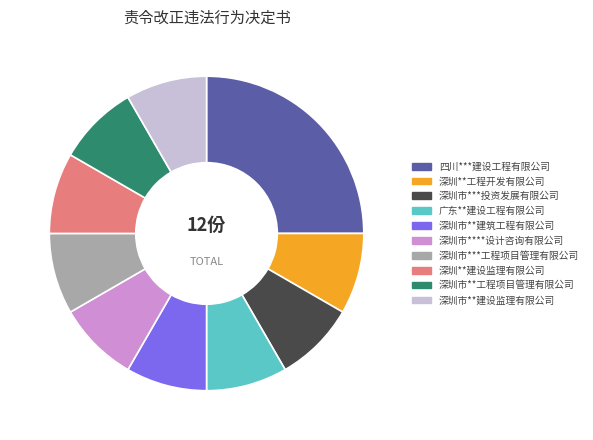

Approximately how many times larger is the value at 深圳市***投资发展有限公司 compared to 四川***建设工程有限公司?

0.3